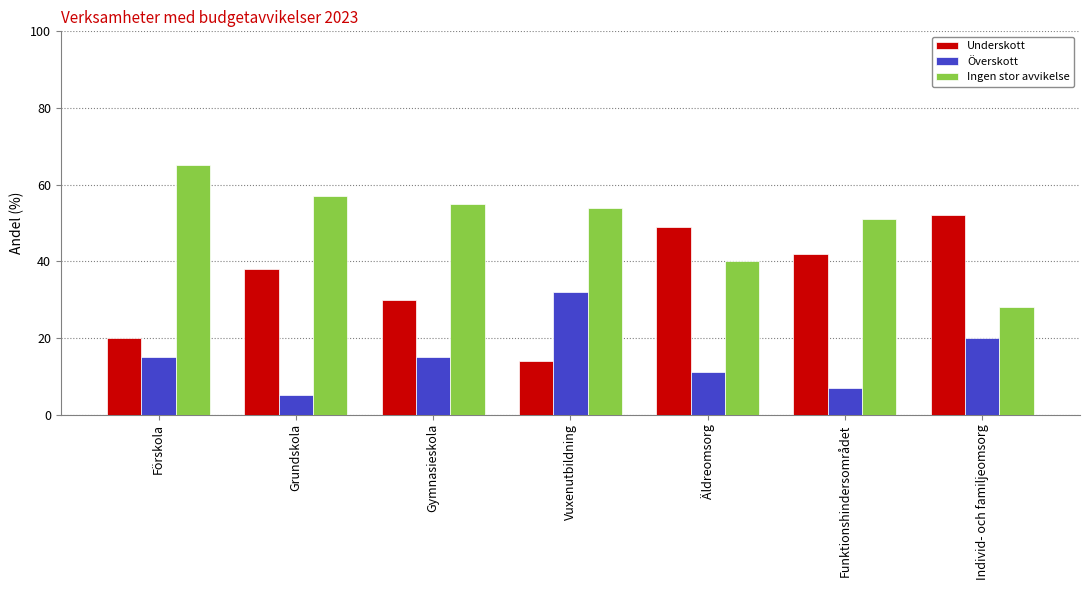

Reading left to right, extract all data points from this chart.

Underskott: Förskola=20	Grundskola=38	Gymnasieskola=30	Vuxenutbildning=14	Äldreomsorg=49	Funktionshindersområdet=42	Individ- och familjeomsorg=52
Överskott: Förskola=15	Grundskola=5	Gymnasieskola=15	Vuxenutbildning=32	Äldreomsorg=11	Funktionshindersområdet=7	Individ- och familjeomsorg=20
Ingen stor avvikelse: Förskola=65	Grundskola=57	Gymnasieskola=55	Vuxenutbildning=54	Äldreomsorg=40	Funktionshindersområdet=51	Individ- och familjeomsorg=28